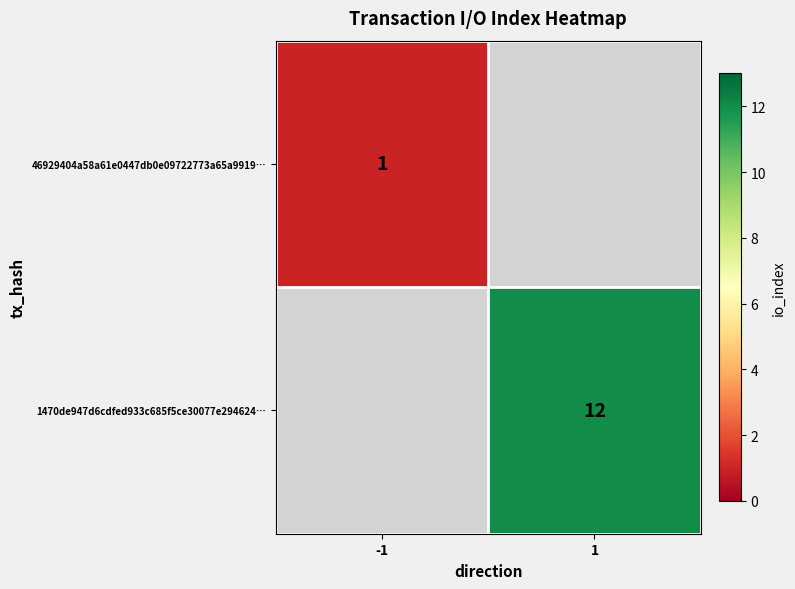

Which label corresponds to the smallest value in the chart?

-1